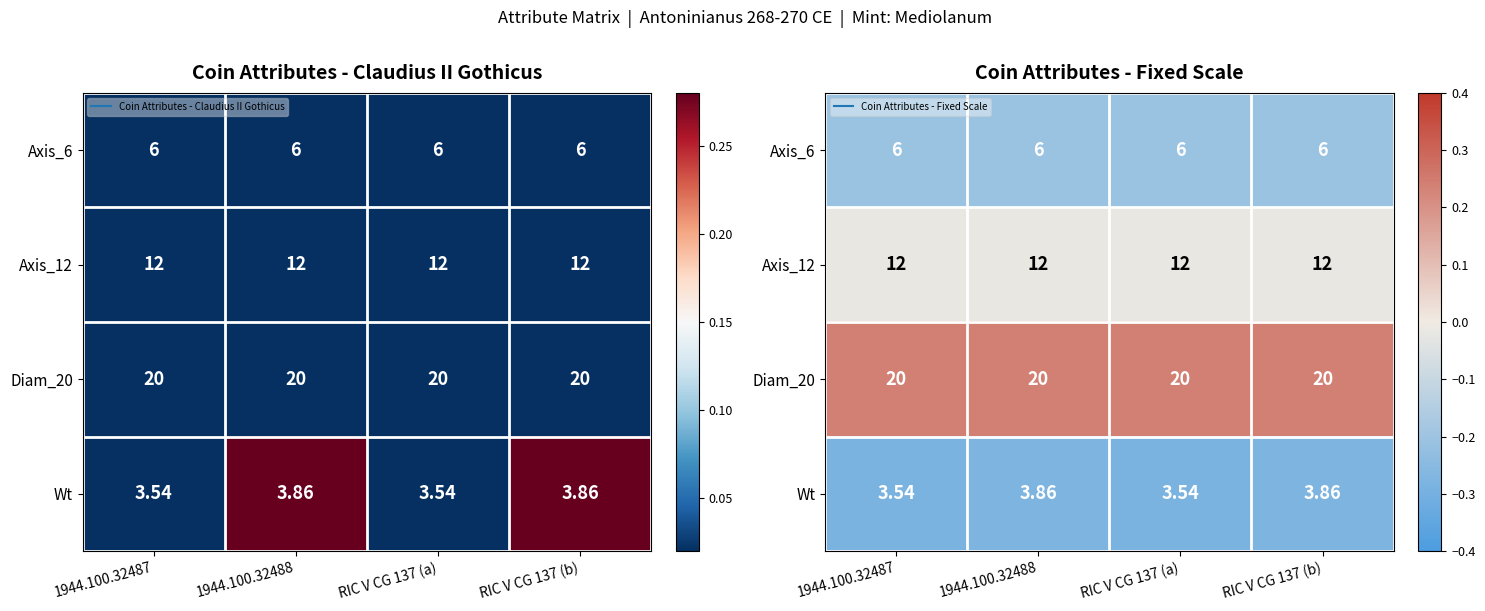

Which category has the highest value across all series?

1944.100.32487